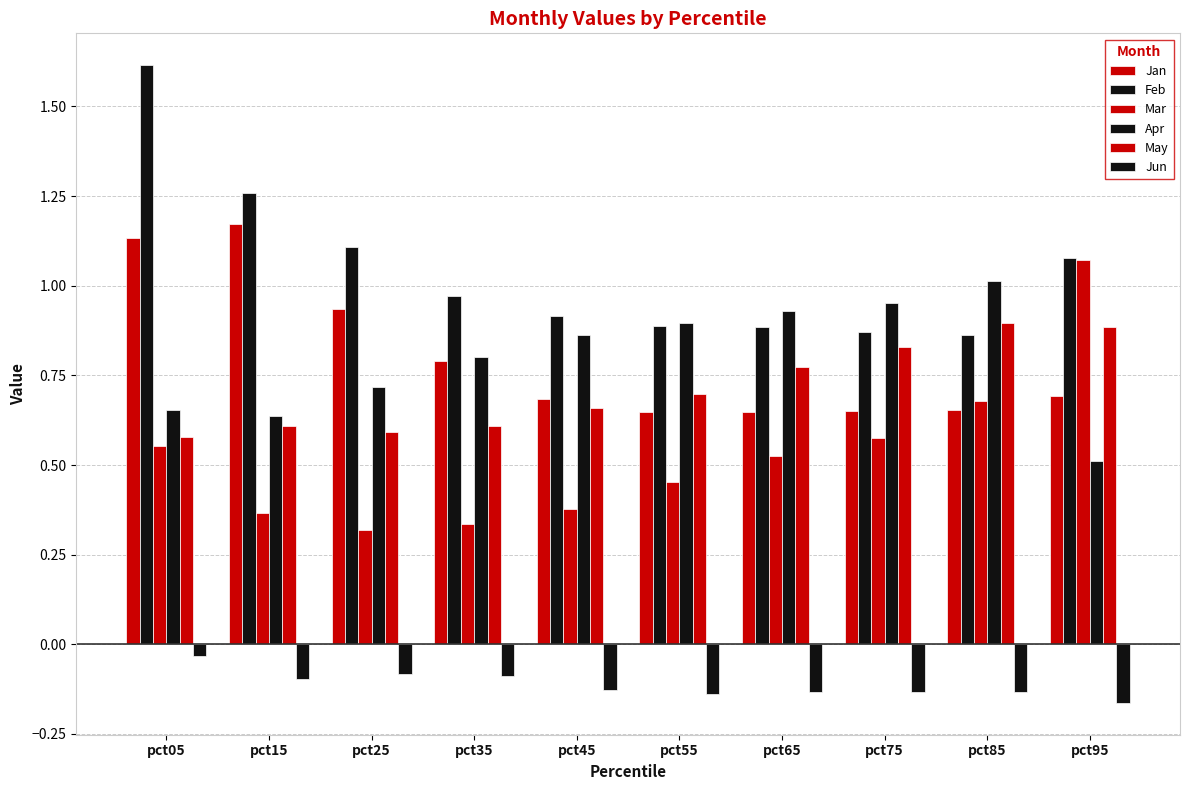

Count the number of categories in the chart.

10